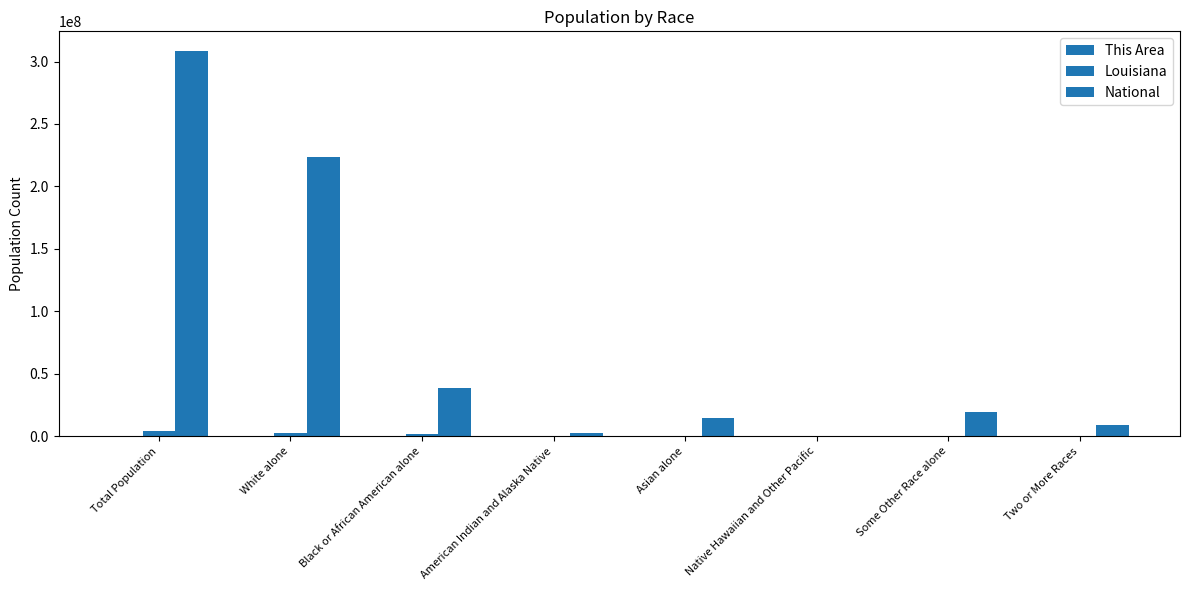

How many distinct data groups are displayed?

3